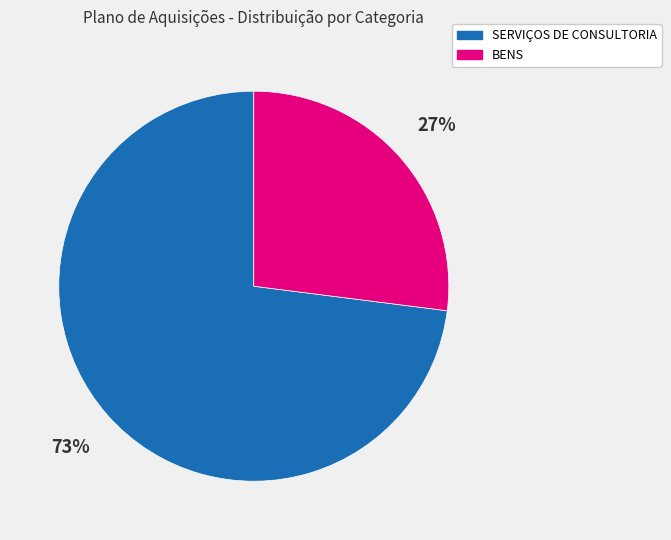

Approximately how many times larger is the value at BENS compared to SERVIÇOS DE CONSULTORIA?

0.4